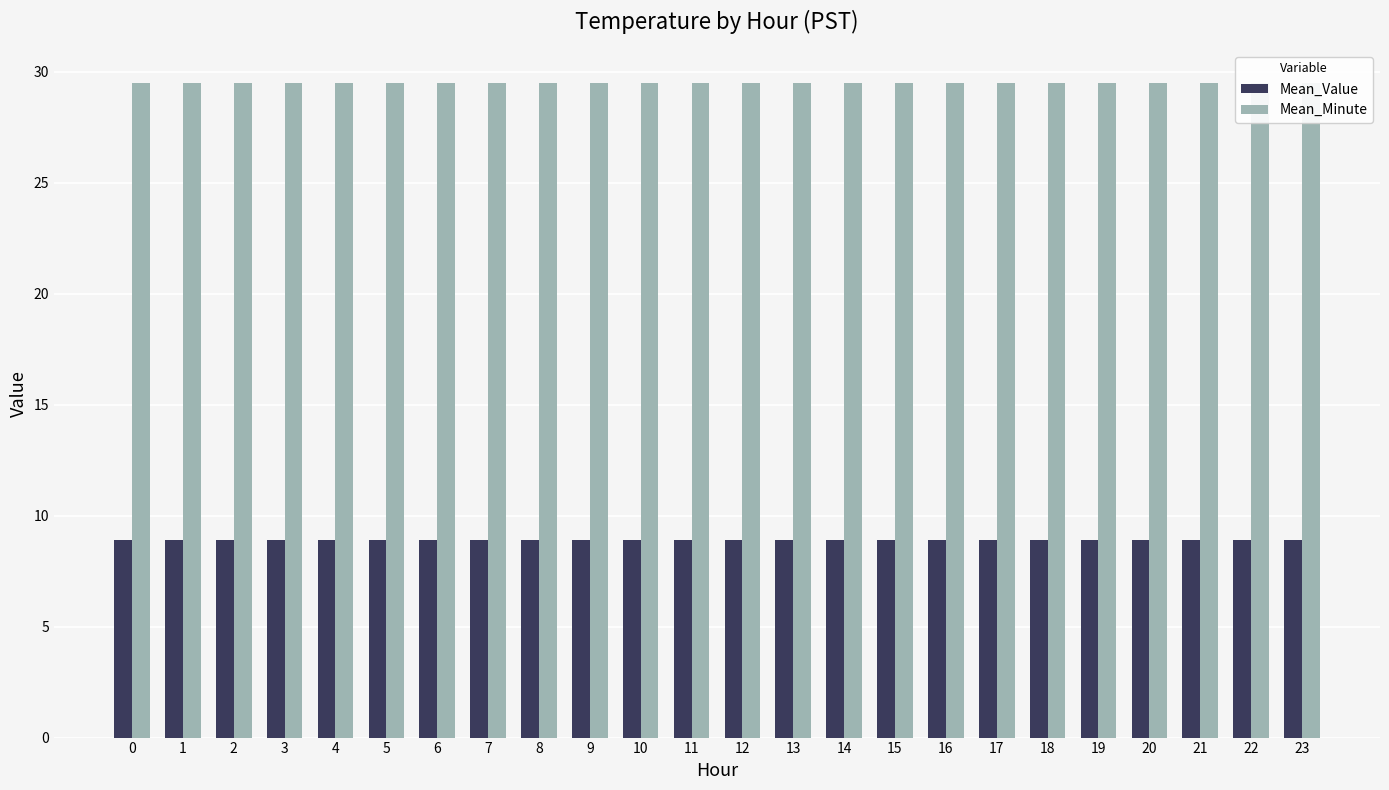

Read the Mean_Value value at 4.

8.9